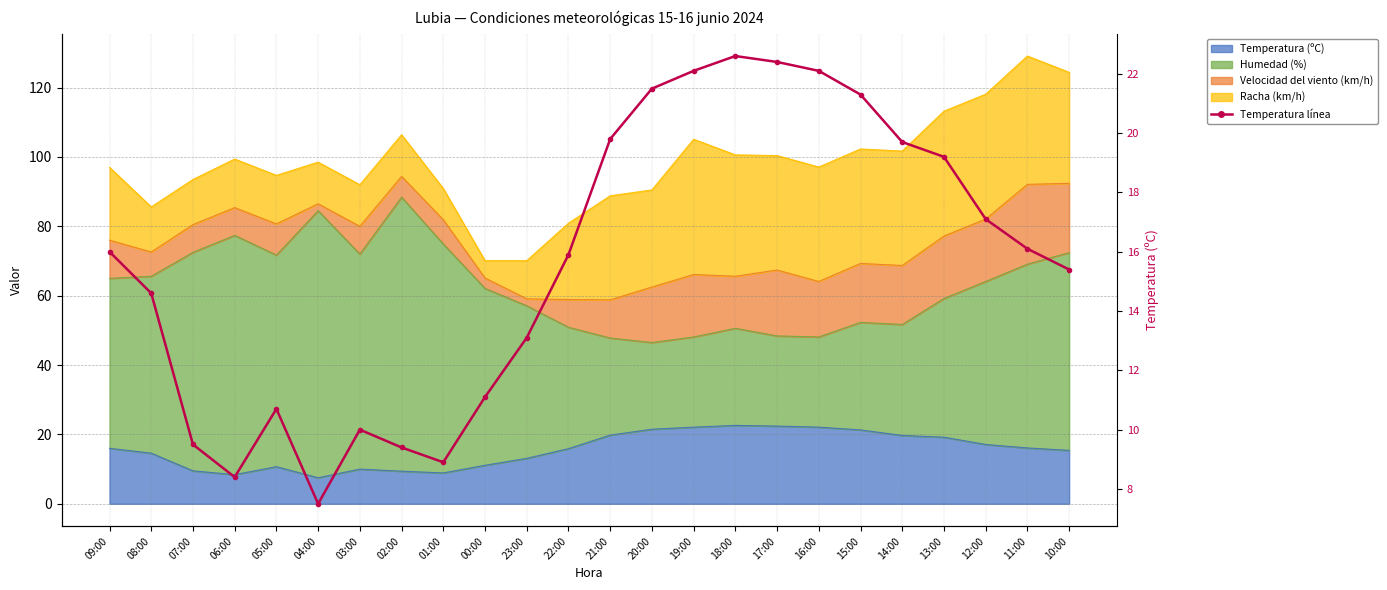

At which label does the data first exceed 16?

21:00